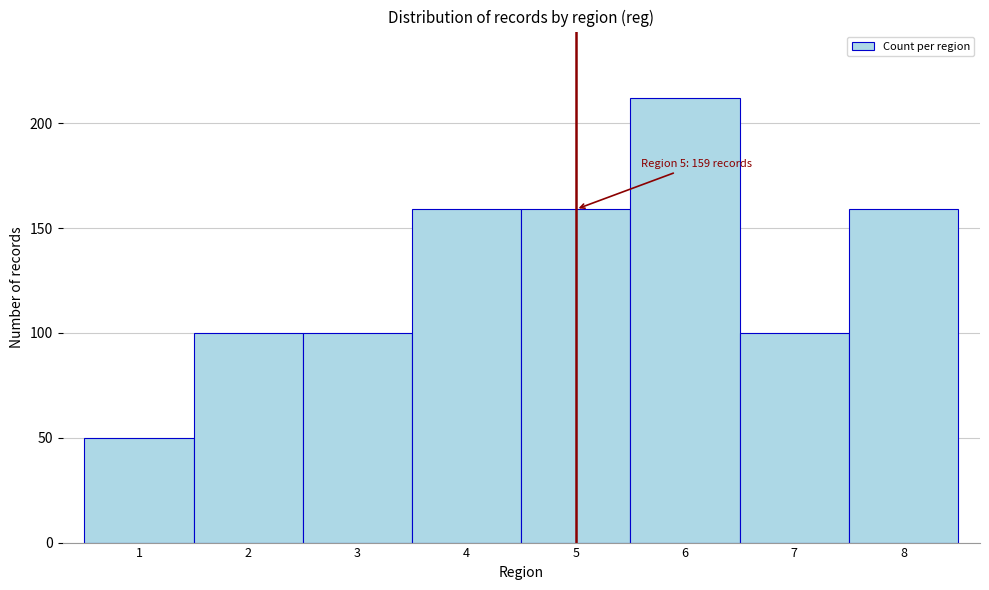

Over which range of the x-axis is the bar tallest?

5.5 to 6.5